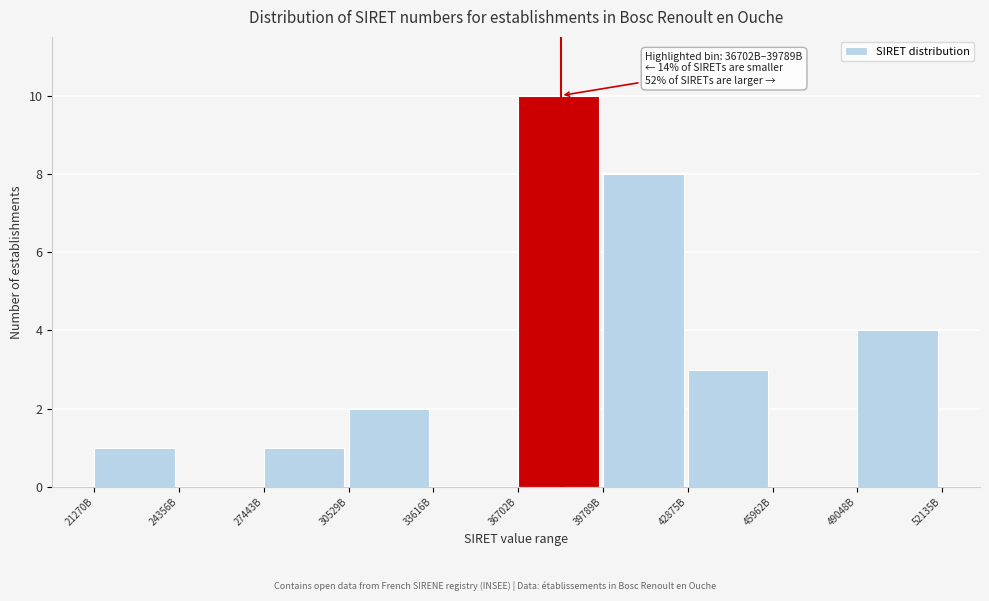

Reading right to left, extract all data points from this chart.

49048B=4	45962B=0	42875B=3	39789B=8	36702B=10	33616B=0	30529B=2	27443B=1	24356B=0	21270B=1